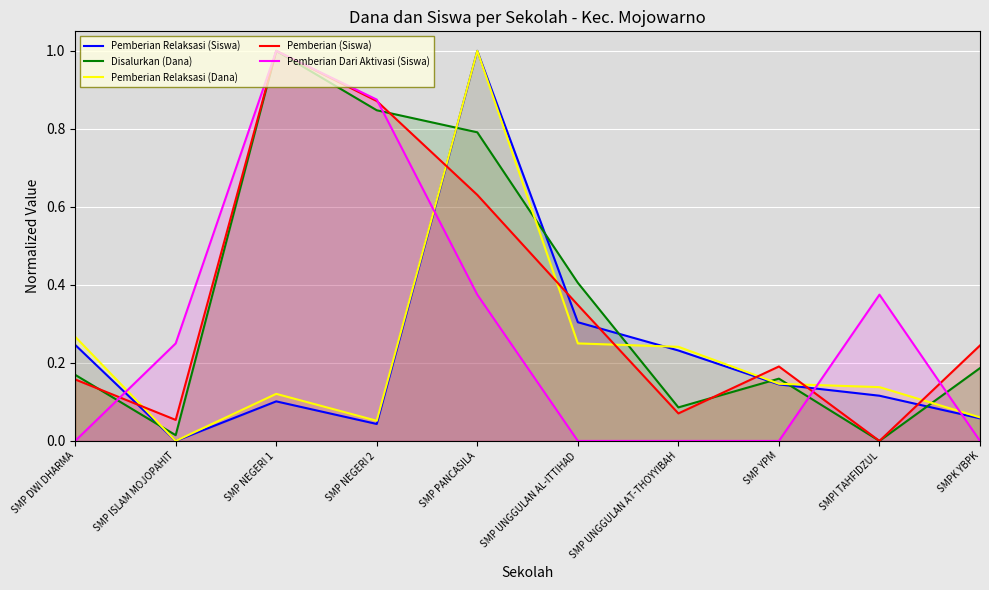

Does the chart display data point markers on the line(s)?

No